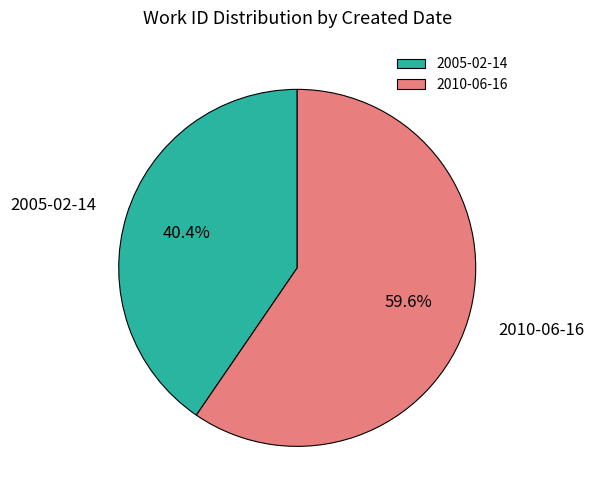

Does 2010-06-16 represent more than half of the total?

Yes